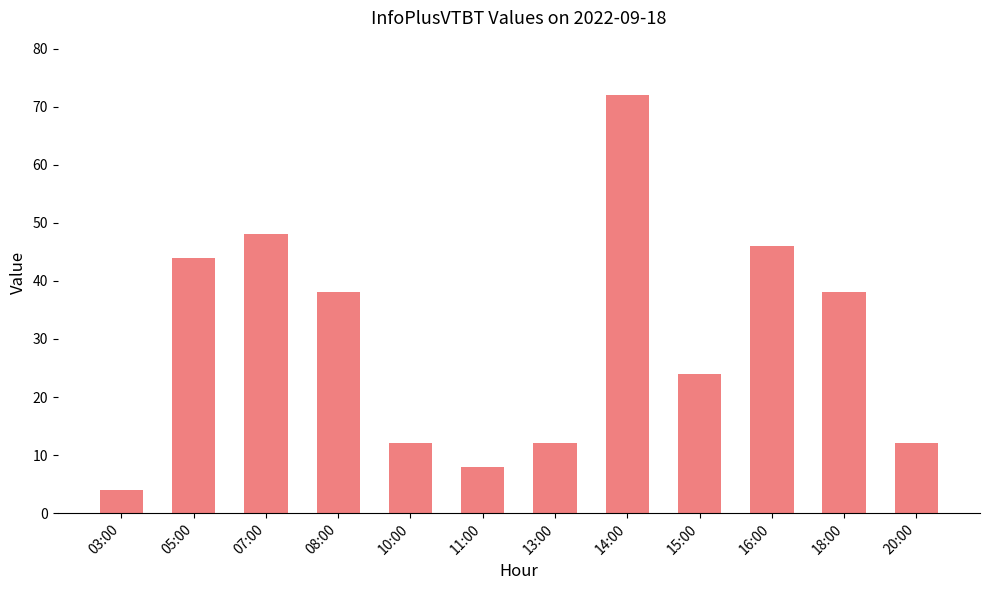

What is the difference between the second highest and second lowest values?

40